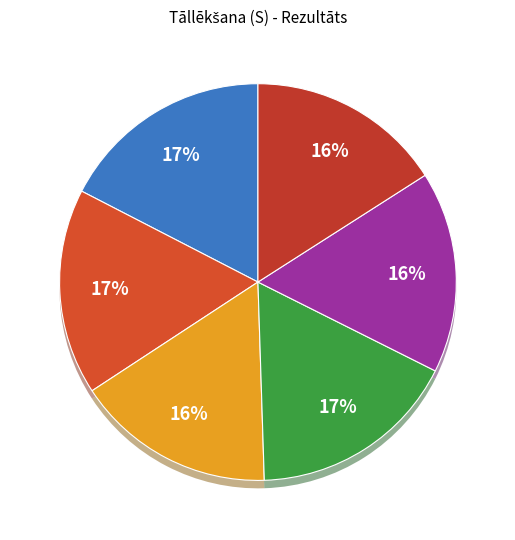

The Amanda Radava slice represents 17% of the pie. True or false?

True